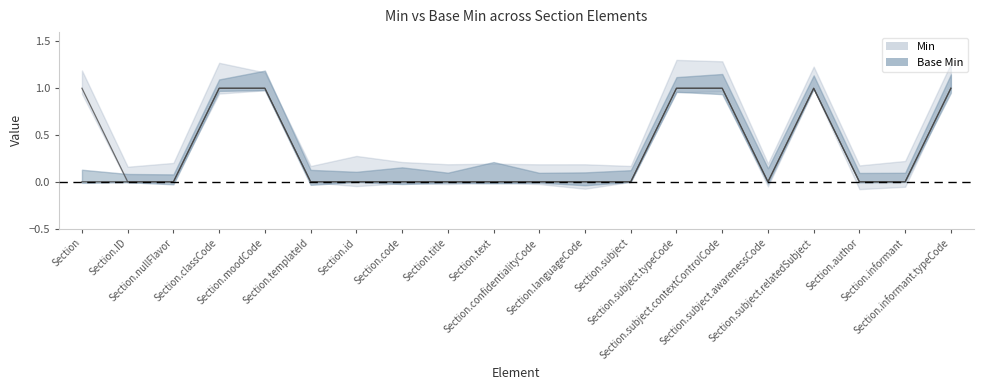

Rank the series by their average value, from lowest to highest.

Base Min, Min